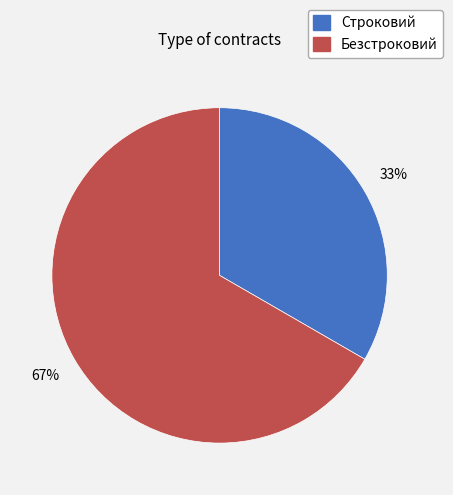

What percentage is the Безстроковий slice, to the nearest percent?

67%